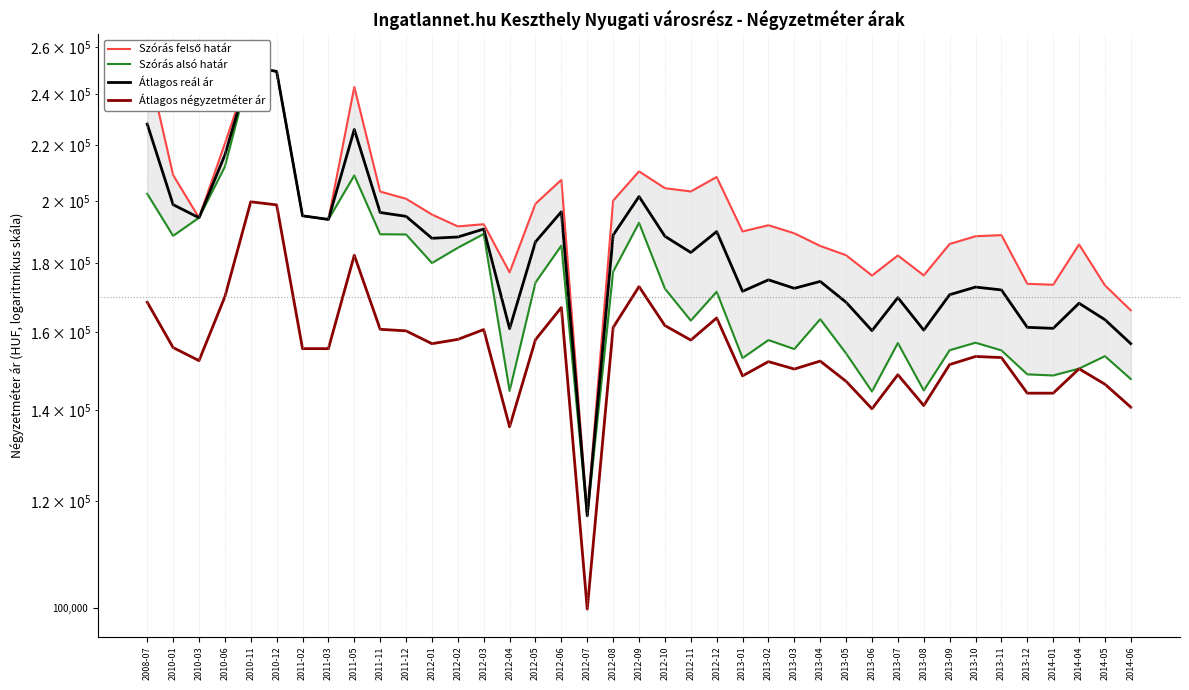

True or false: Átlagos négyzetméter ár and Átlagos reál ár intersect in this chart.

False